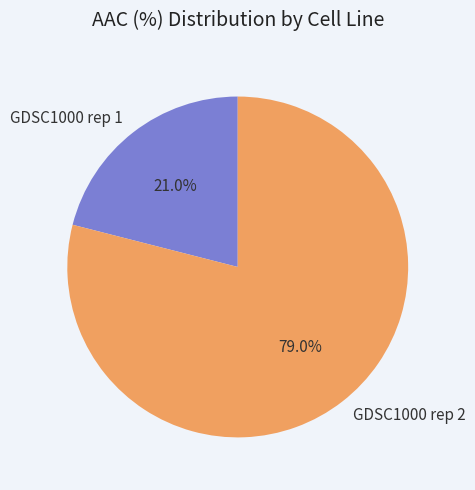

What portion of the pie excludes GDSC1000 rep 2?

21.0%